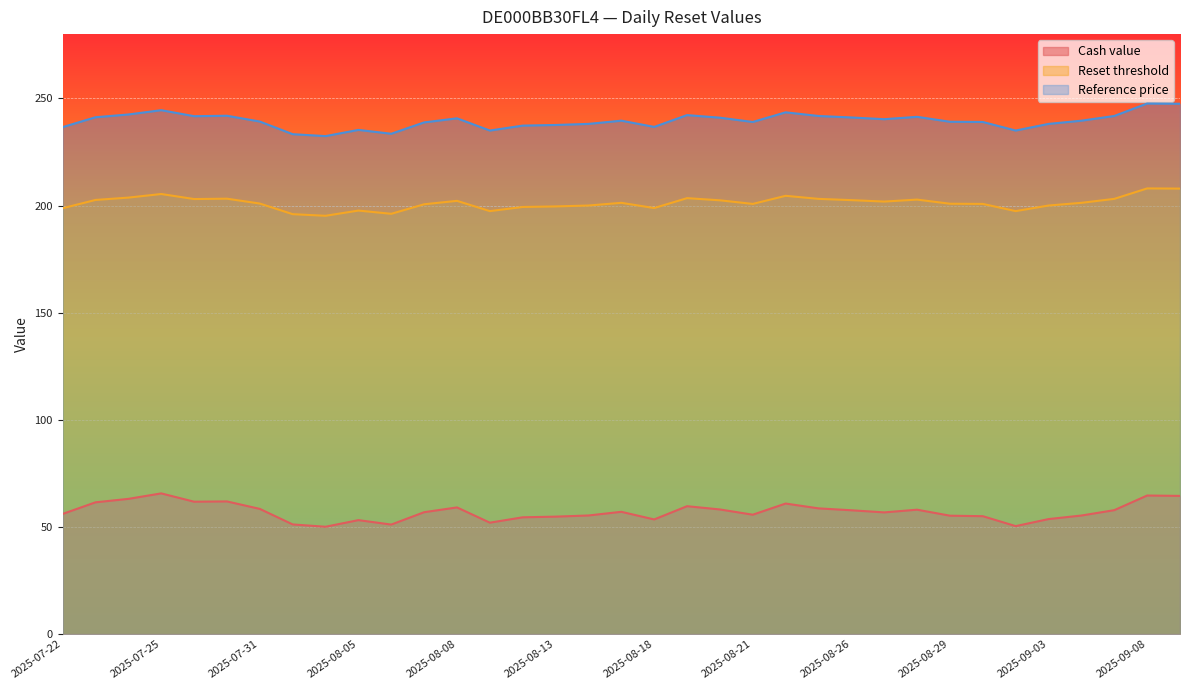

How many data points in Reference price are above 239?

20